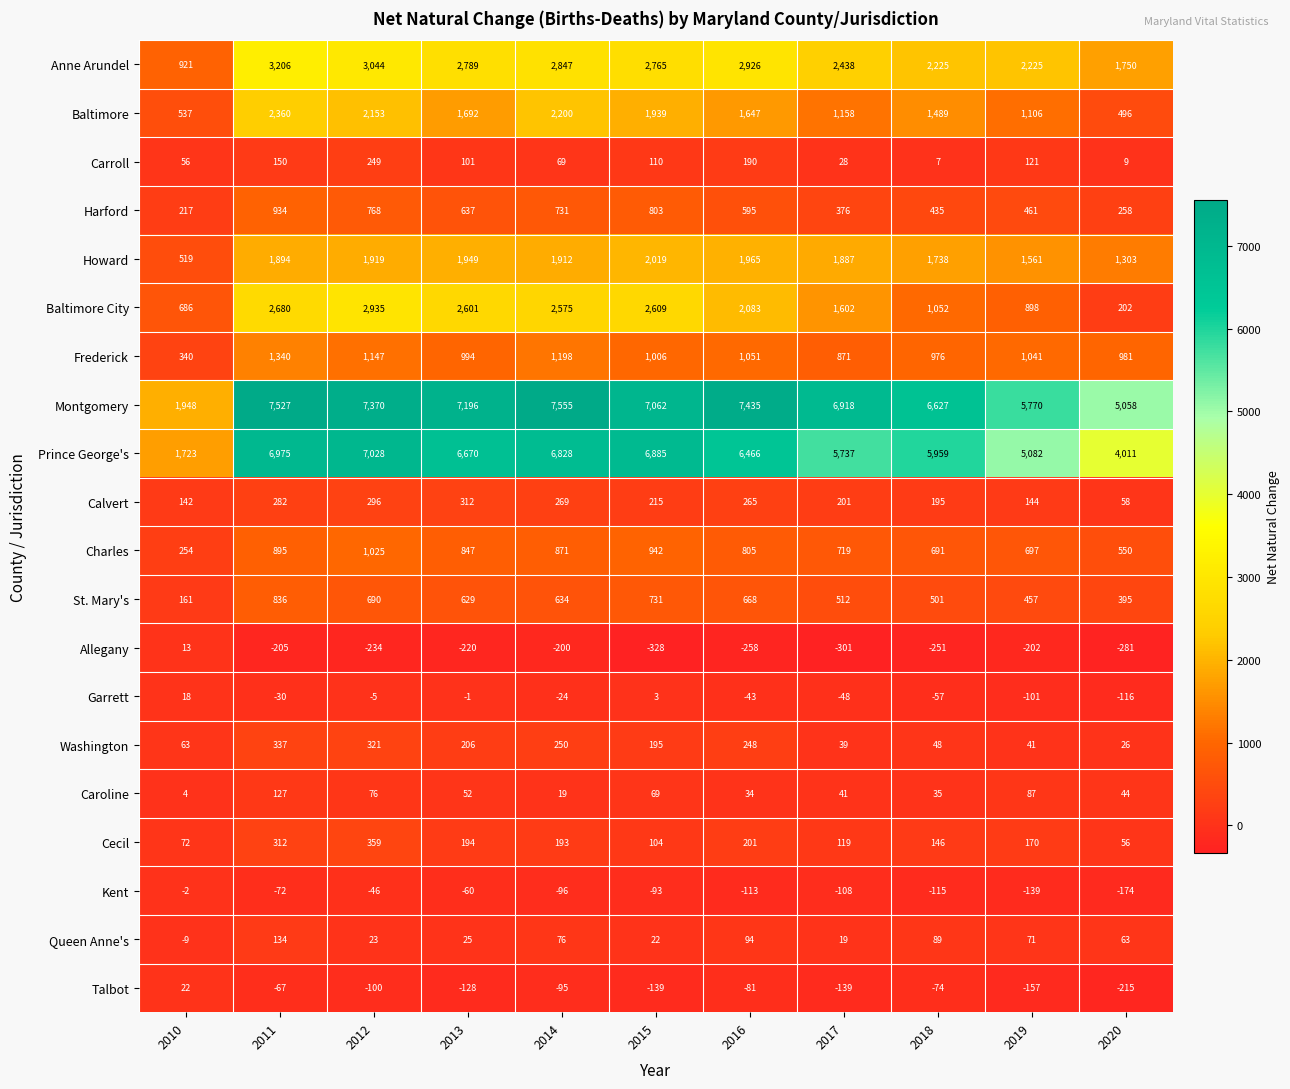

What is the difference between the Harford values at 2015 and 2019?

342